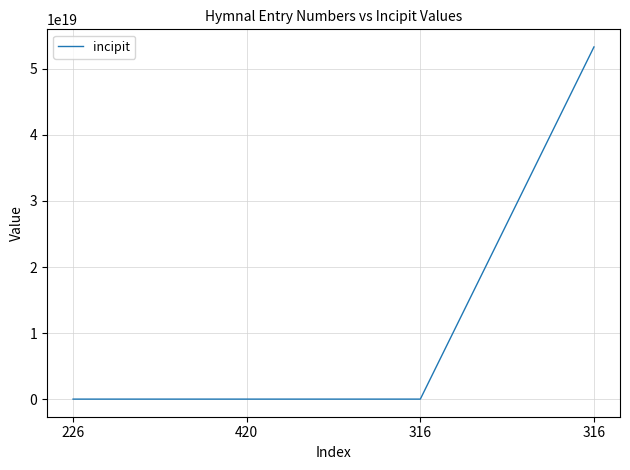

How many categories are shown in the chart?

4